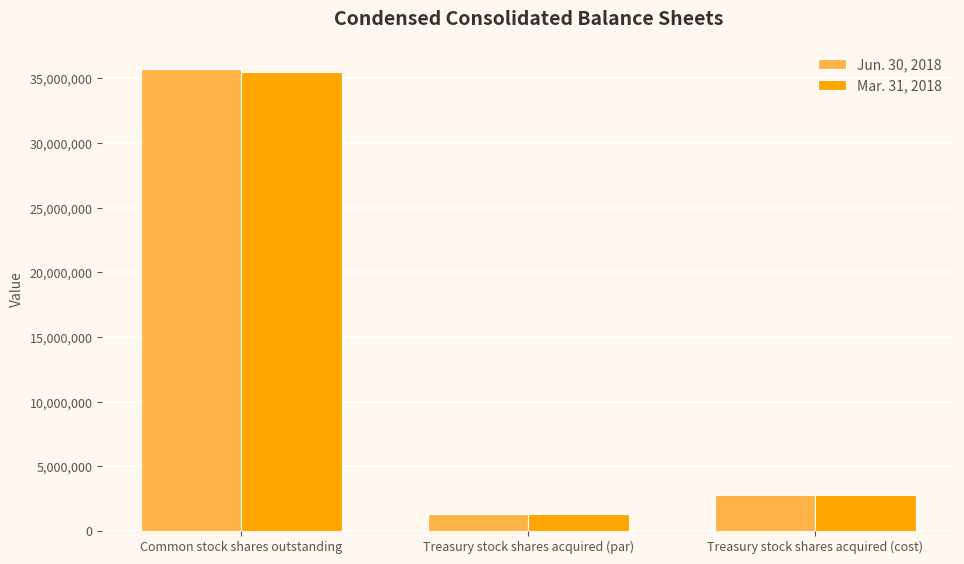

Reading left to right, list all the values displayed in this chart.

Jun. 30, 2018: 35765275	1291441	2756419
Mar. 31, 2018: 35526625	1291441	2756419